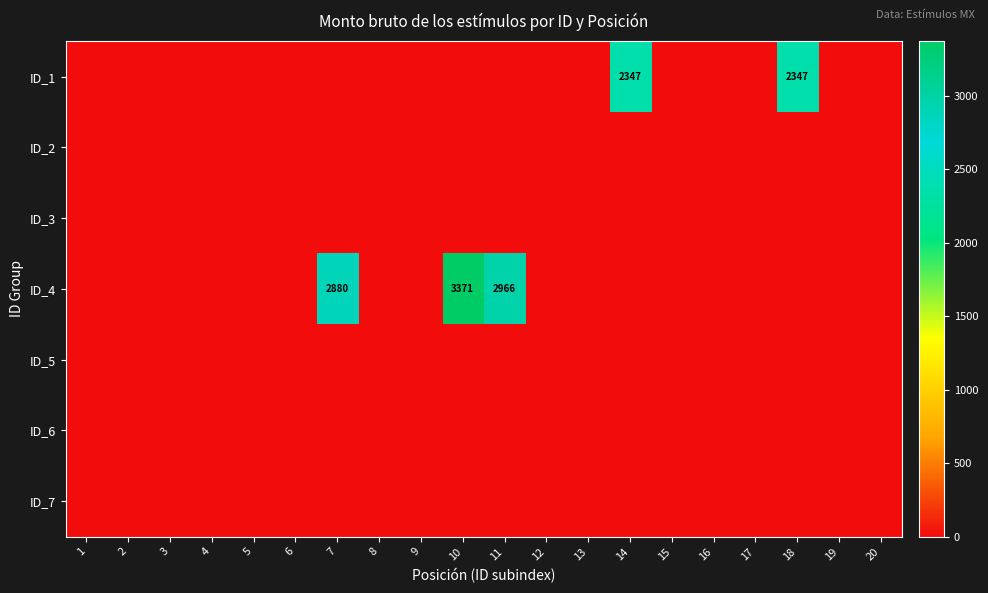

How many categories are shown in the chart?

20